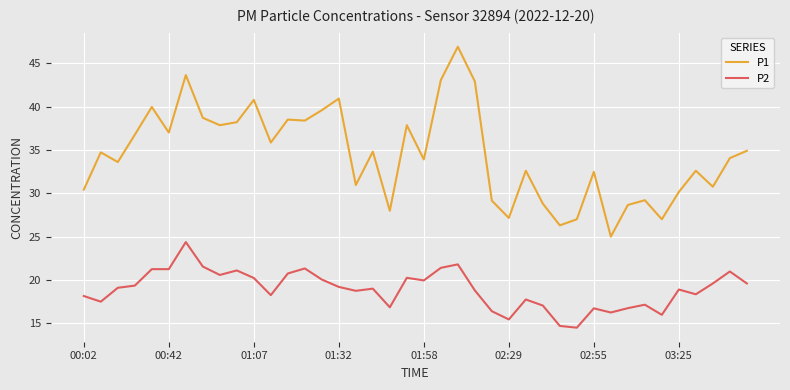

List the series in order of their overall mean, highest first.

P1, P2